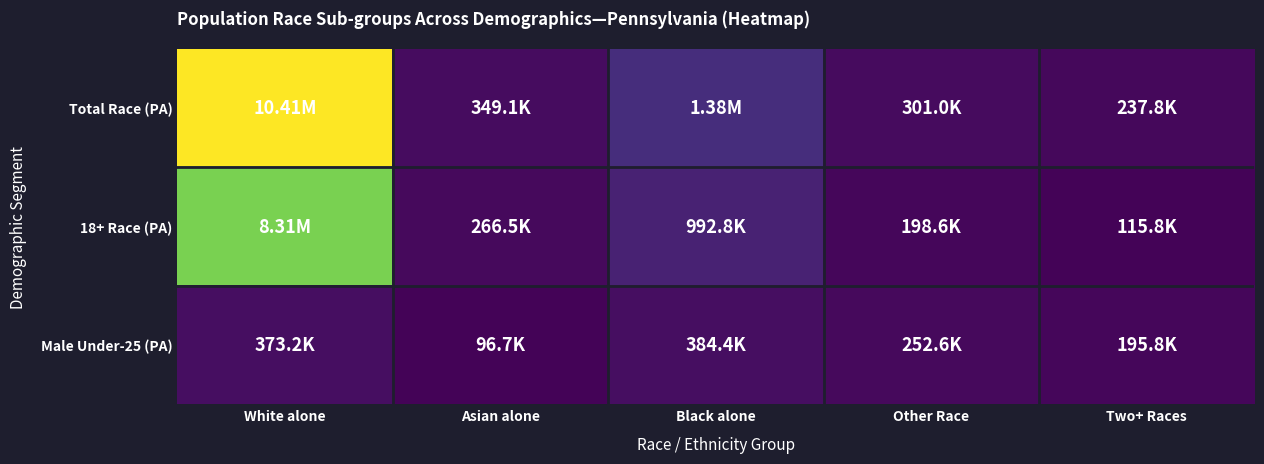

At which category is the sum across all series the highest?

White alone